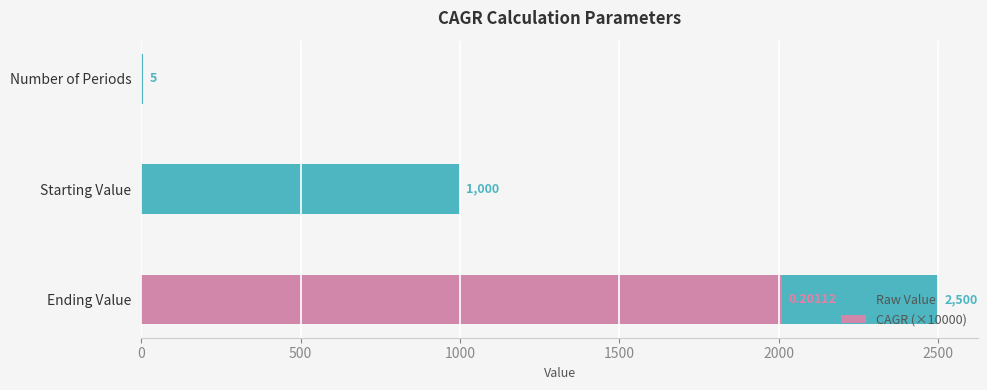

Count the number of categories in the chart.

3